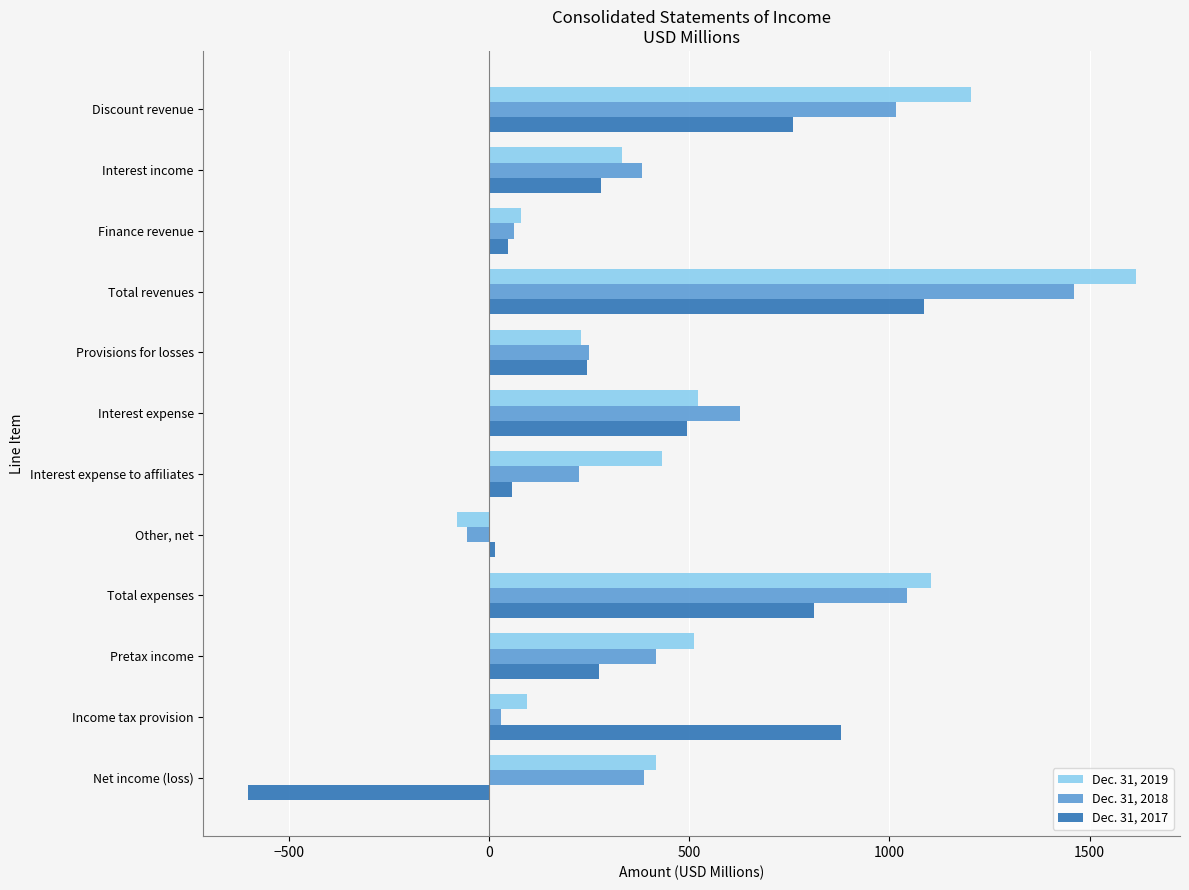

Is it true that Dec. 31, 2018 equals 288 at Pretax income?

False